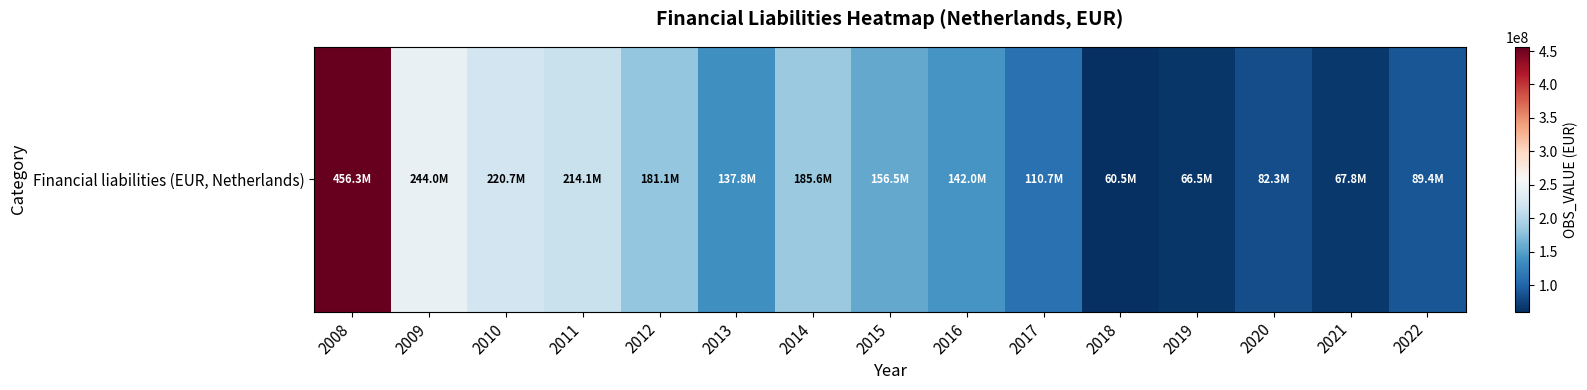

What is the sum of the values at 2012 and 2011?

395132592